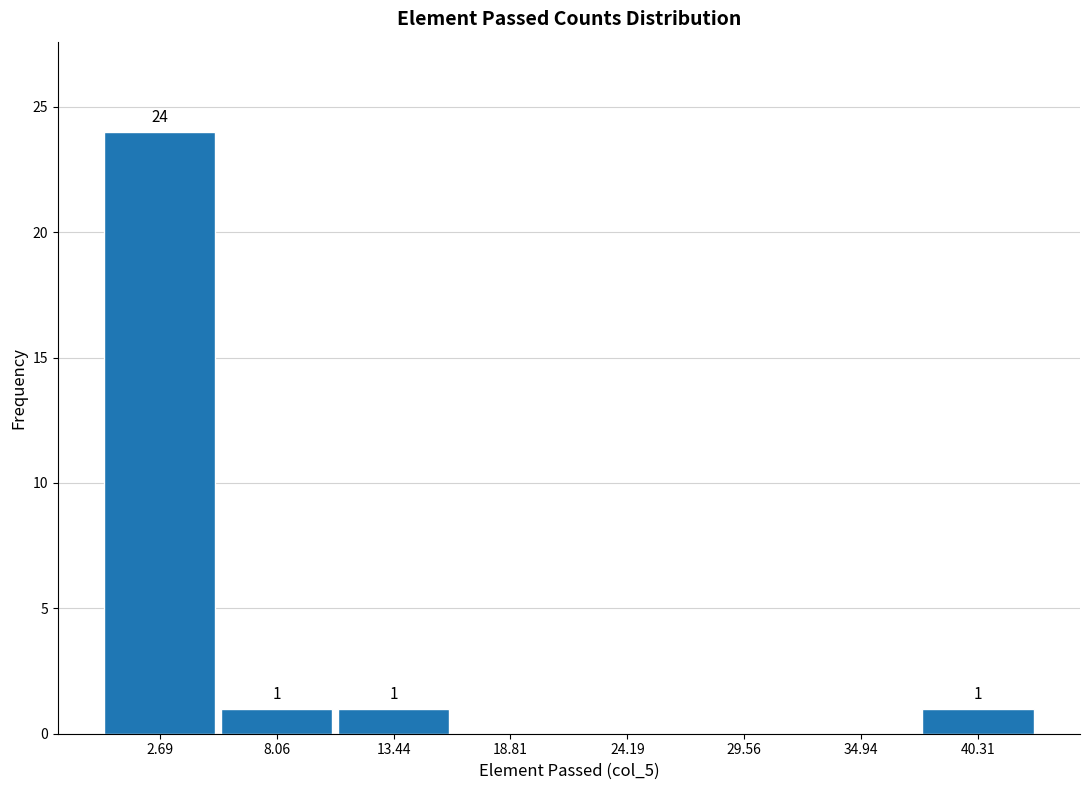

Over which range of the x-axis is the bar tallest?

0 to 5